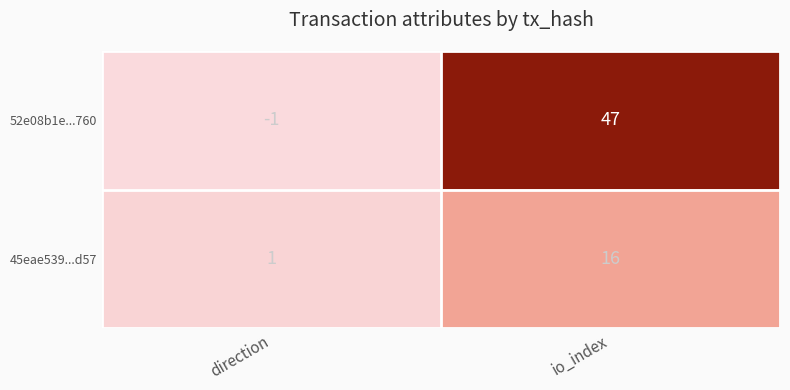

The 52e08b1e...760 series shows 25 at io_index. True or false?

False